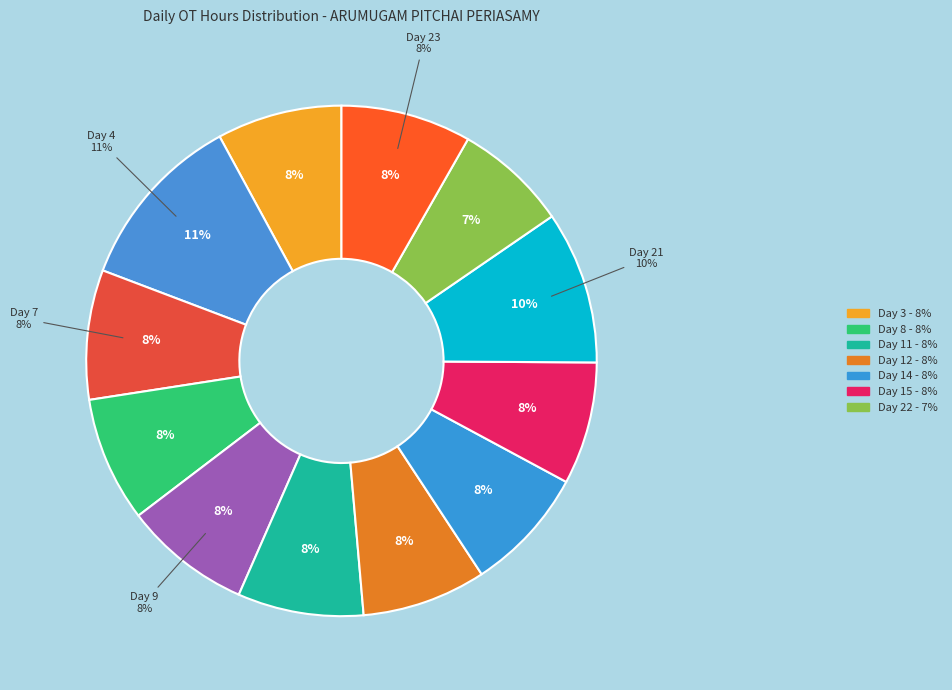

Which has a higher value, Day 12 or Day 23?

Day 23